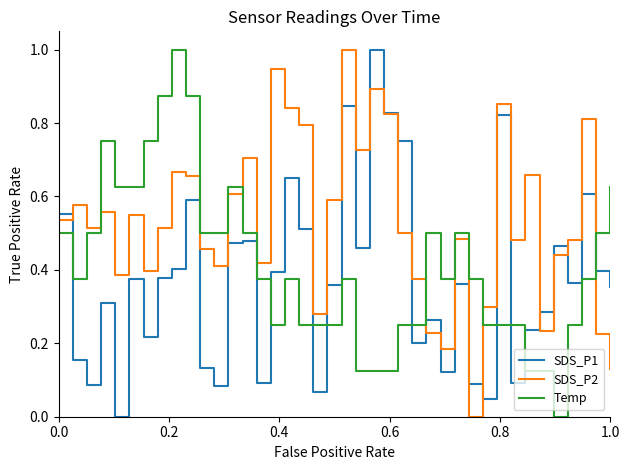

Which series has the largest total across all categories?

SDS_P2